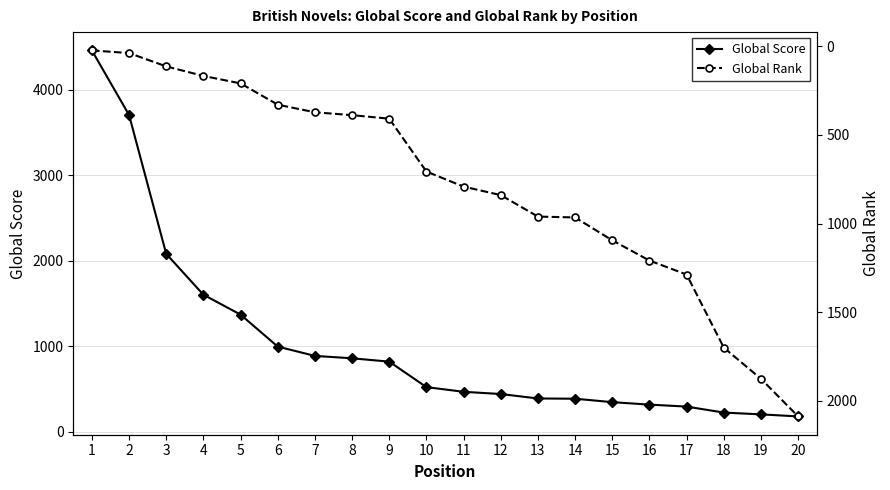

What is the value of the Global Score point at the 13th from the left?

390